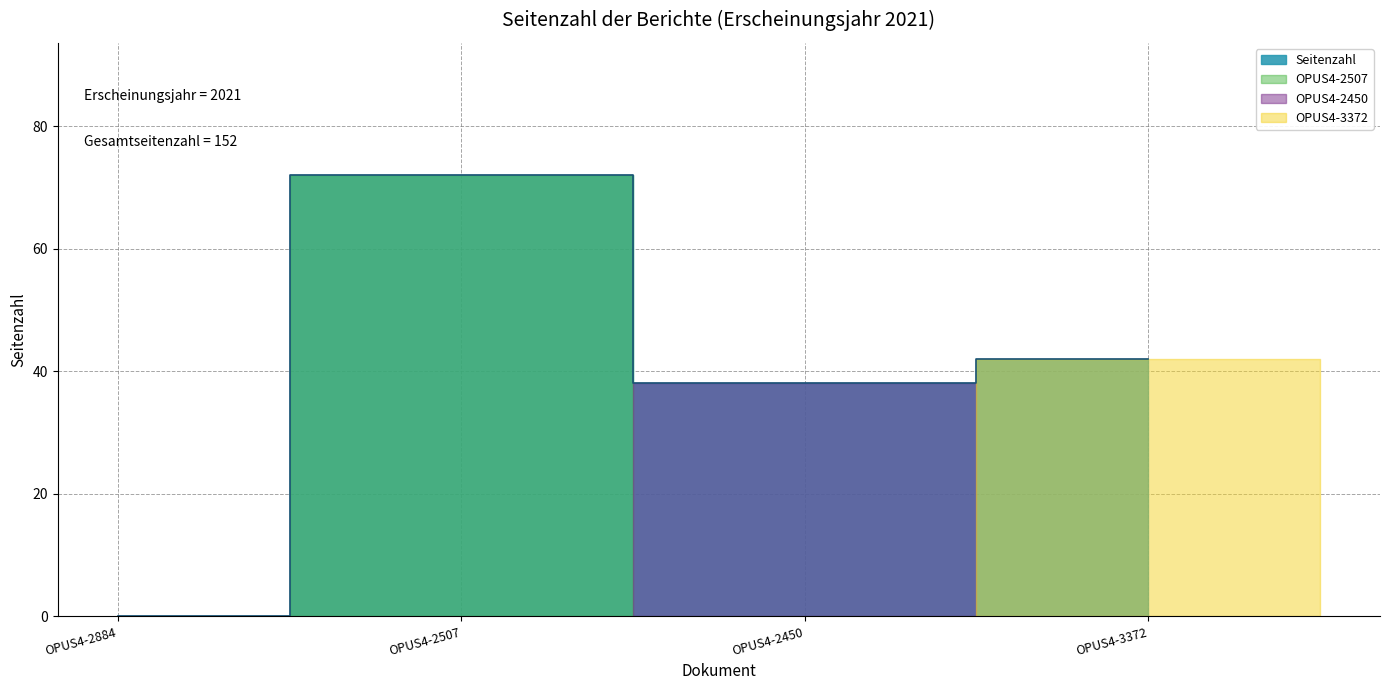

What is the label of the 4th point from the left?

OPUS4-3372